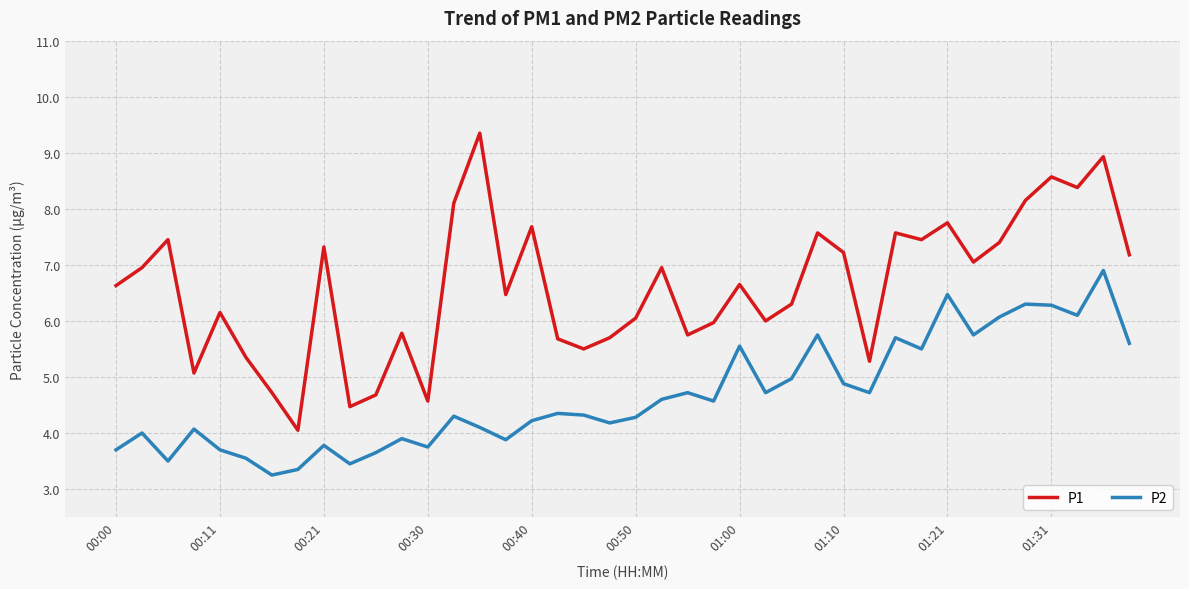

How many interior local valleys does the P2 series have?

12